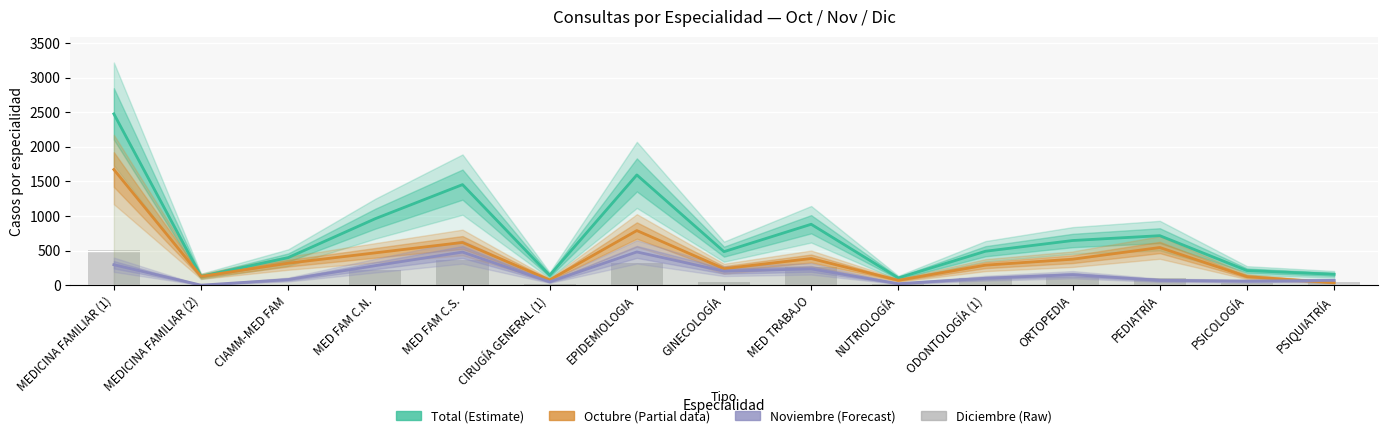

How many data points in Diciembre (Raw) are above 101?

6